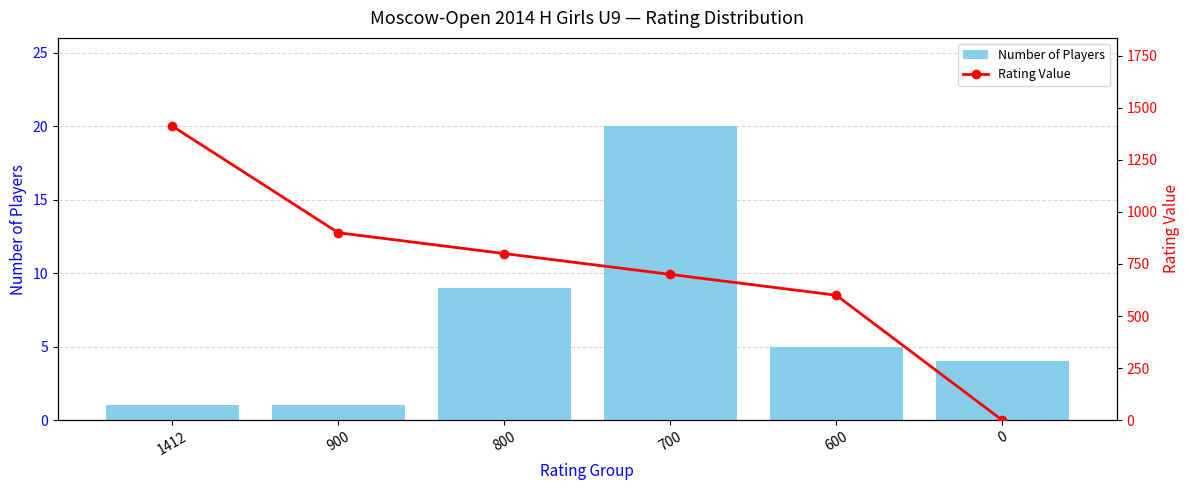

What are all the series names shown in the legend?

Number of Players, Rating Value